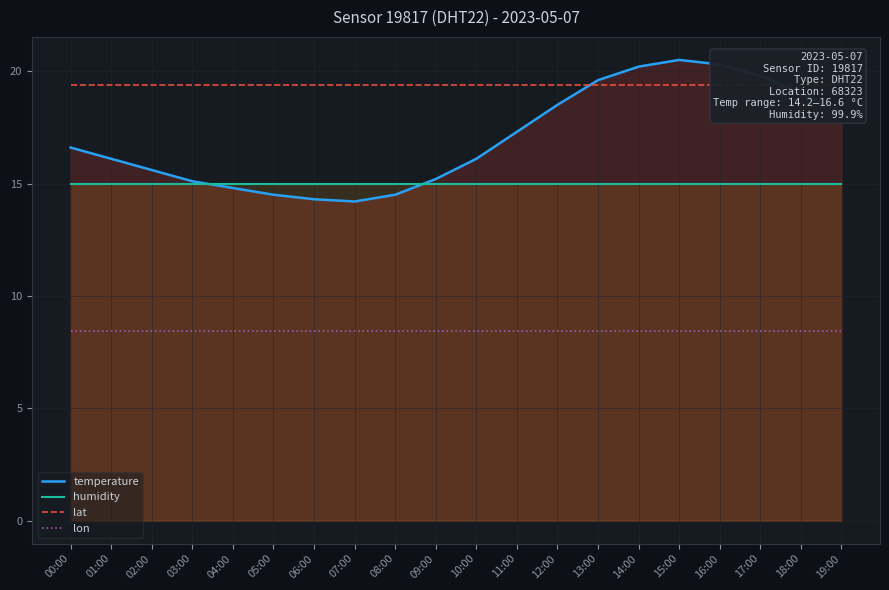

At how many categories does at least one series exceed 16?

20